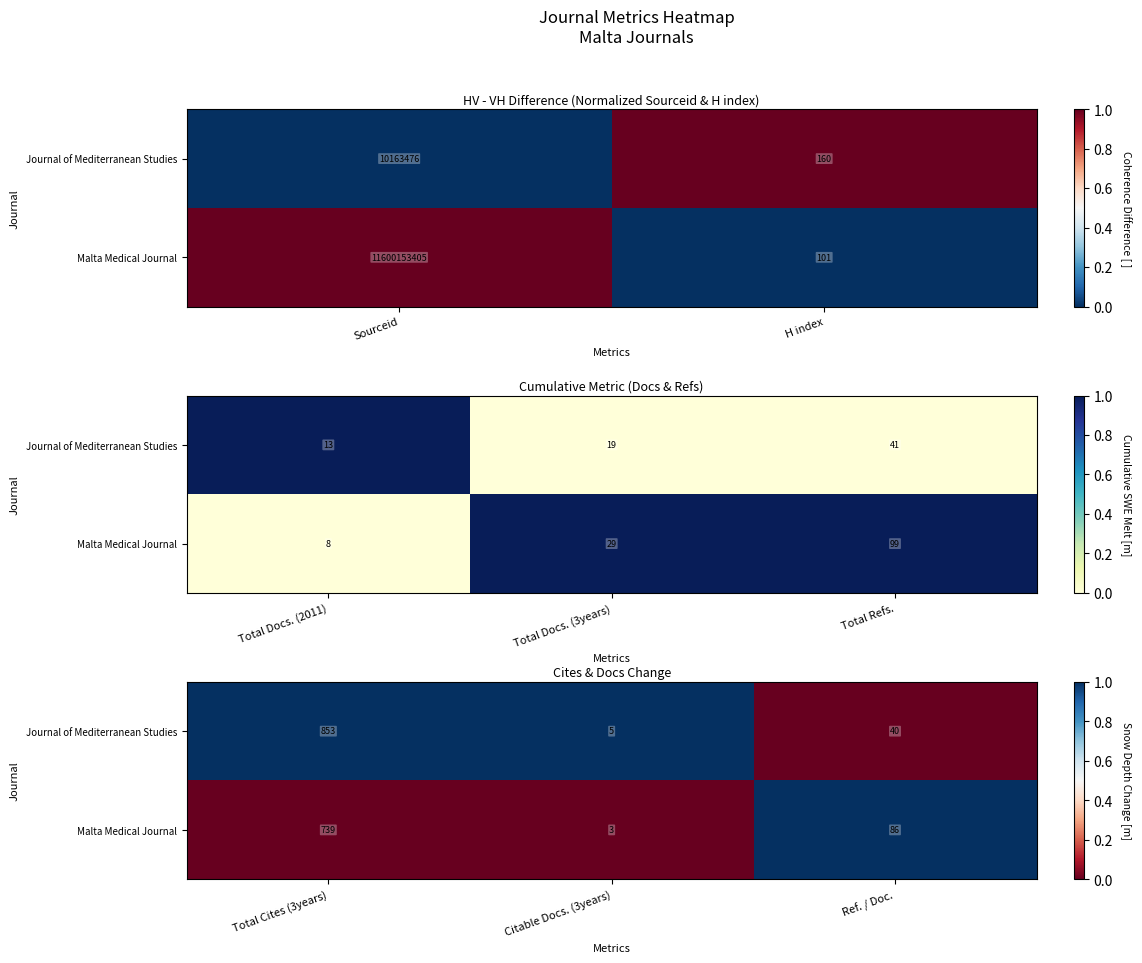

Rank the series by their average value, from highest to lowest.

Journal of Mediterranean Studies, Malta Medical Journal